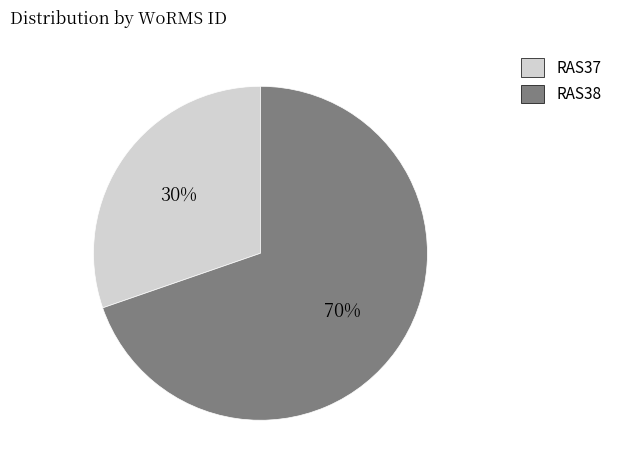

Which has a higher value, RAS37 or RAS38?

RAS38